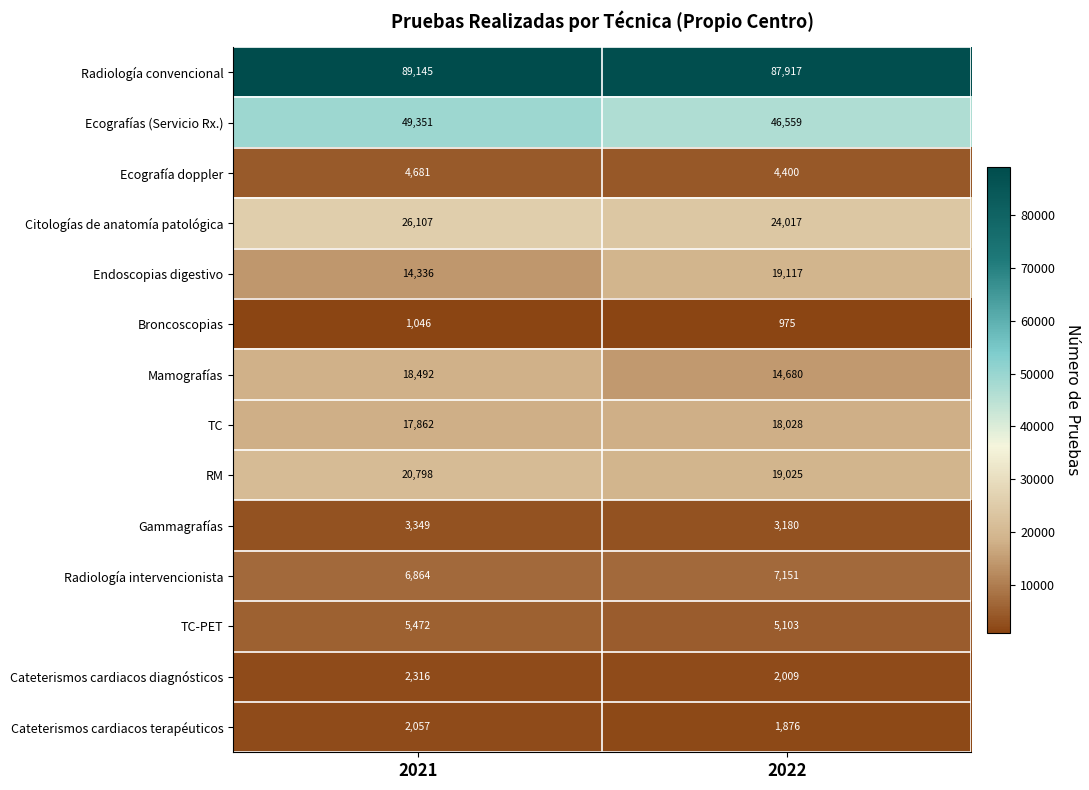

What is the spread (max minus min) of values at 2022?

86942